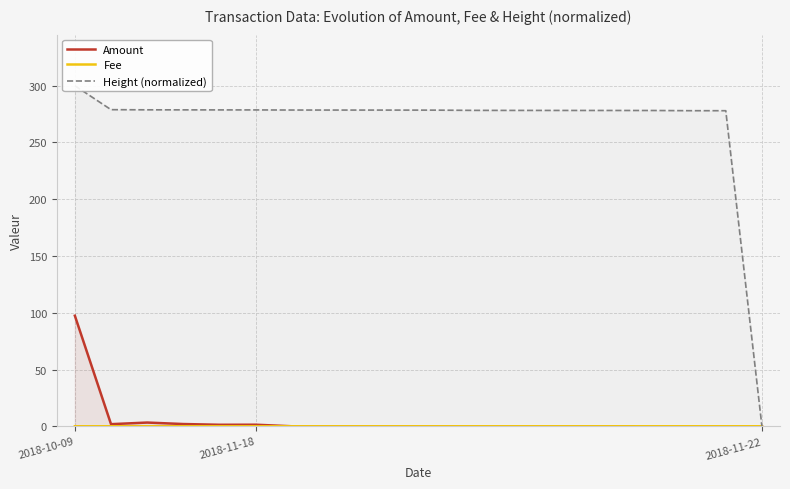

What is the spread (max minus min) of values at 5?

278.7